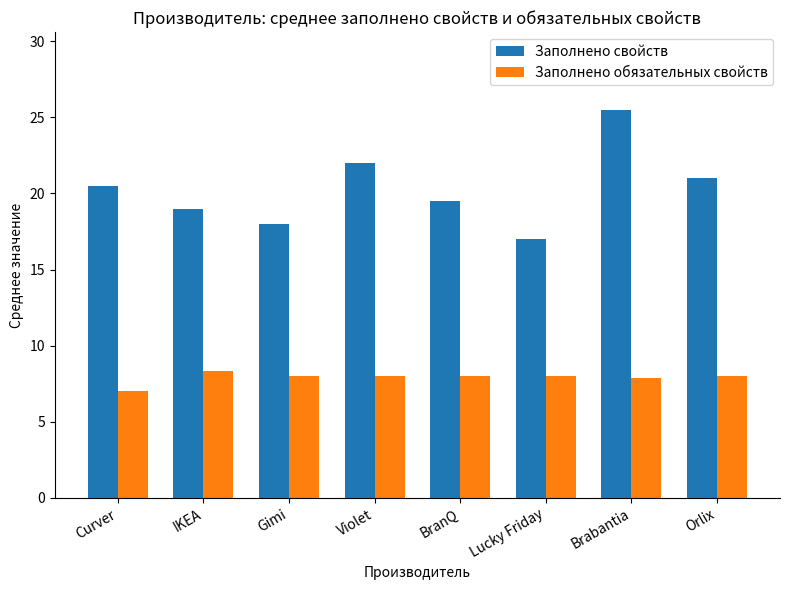

Count the number of data series in this chart.

2